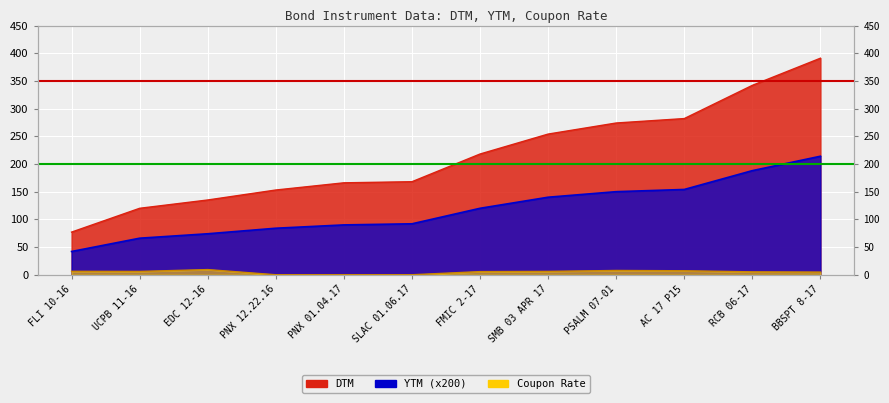

Rank the series by their maximum value, from lowest to highest.

Coupon Rate, YTM, DTM